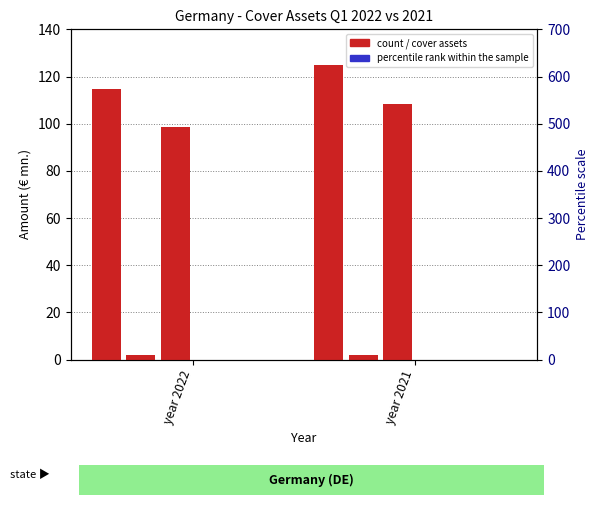

True or false: Total Cover Assets (€ mn.) has a value of 24.3 at year 2022.

False